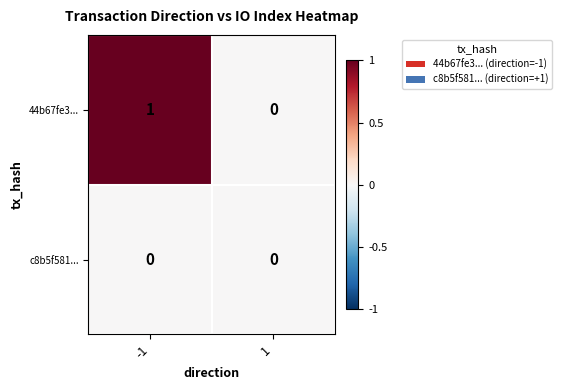

True or false: c8b5f581... has a value of 0 at 1.

True